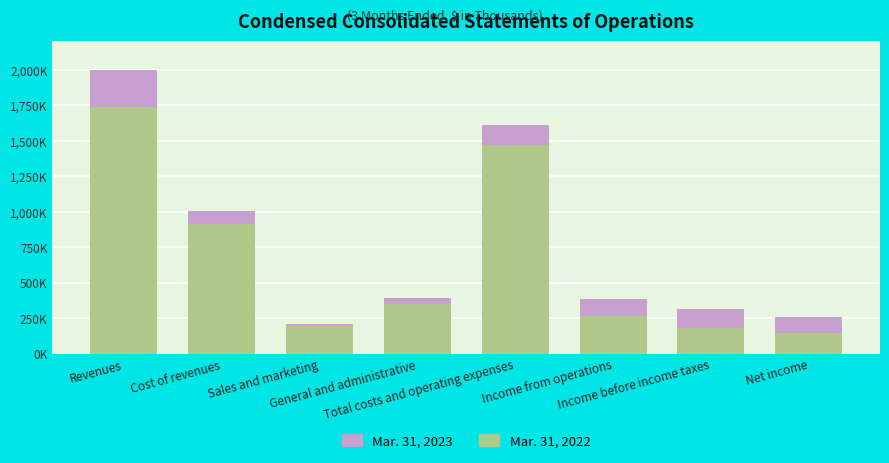

Does the chart contain any negative values?

No